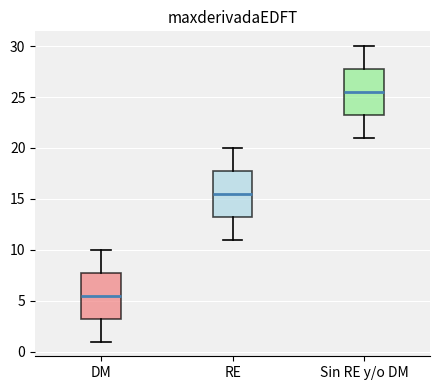

Reading left to right, transcribe this box plot: for each box, give where its median line is, the range the box spans, and where its two whiskers end, as read against the y-axis. The values are not printed on the chart, so give them approximately, as read against the axis.

DM: median 5.5, box 3.5 to 8.0, whiskers 1.0 to 10.0
RE: median 15.5, box 13.5 to 18.0, whiskers 11.0 to 20.0
Sin RE y/o DM: median 25.5, box 23.5 to 28.0, whiskers 21.0 to 30.0